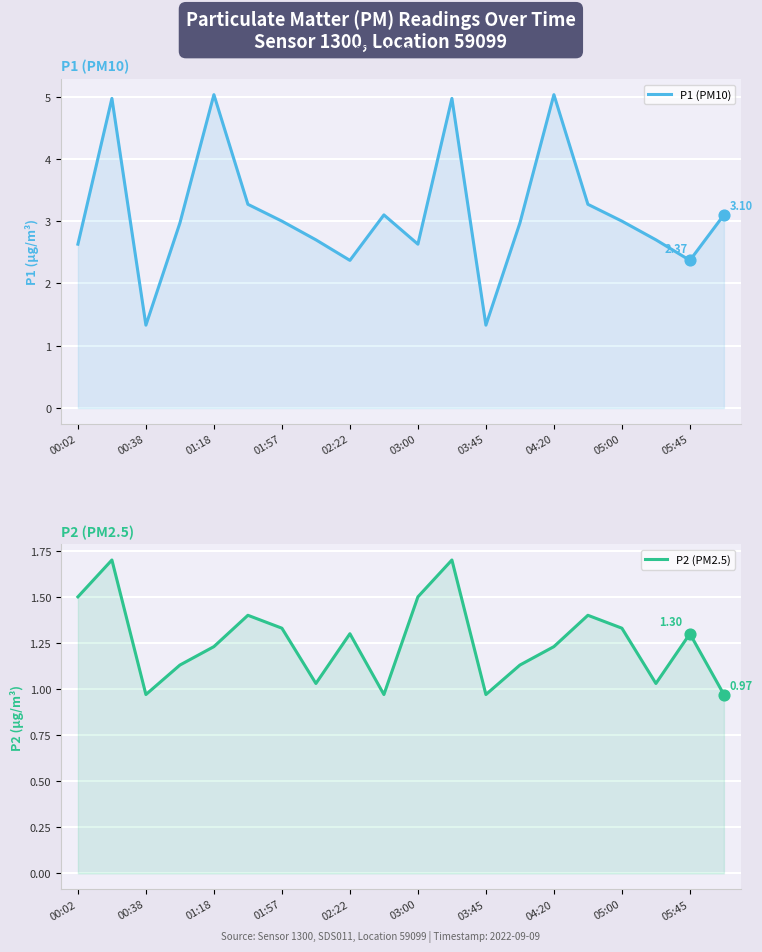

Which series contains the highest Y value?

P1 (PM10)